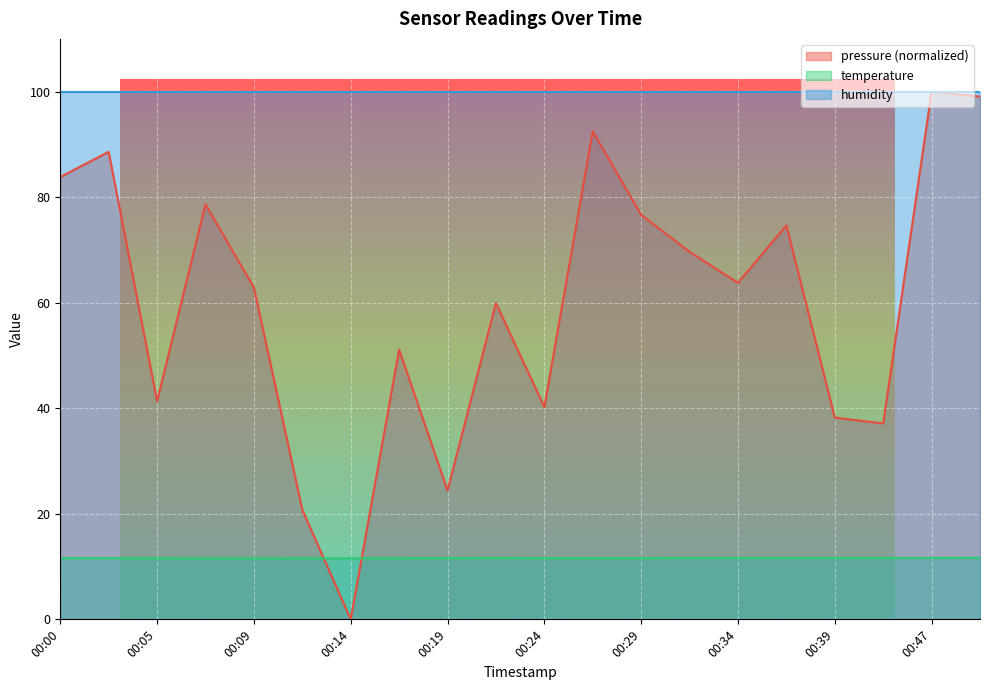

What is the value of the temperature point at the 20th from the left?

11.7